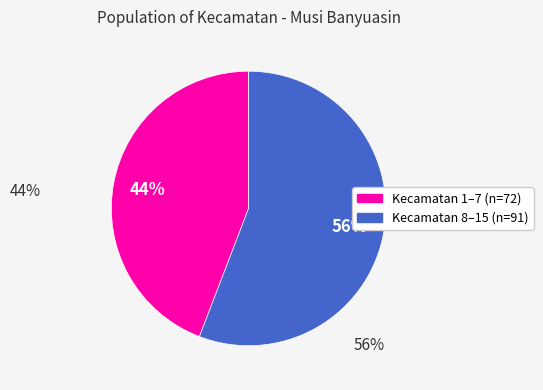

To the nearest percent, what is the difference between the largest and smallest slice percentages?

12%